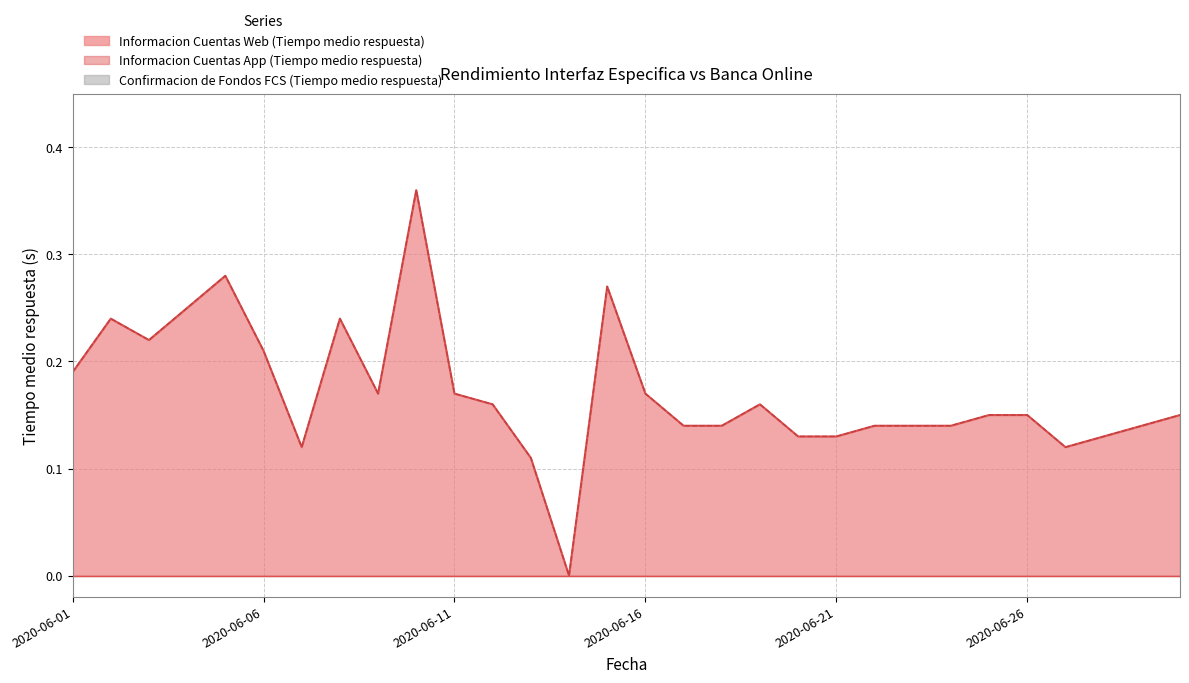

Count the Informacion Cuentas App (Tiempo medio respuesta) values in the range 0 to 1.

30